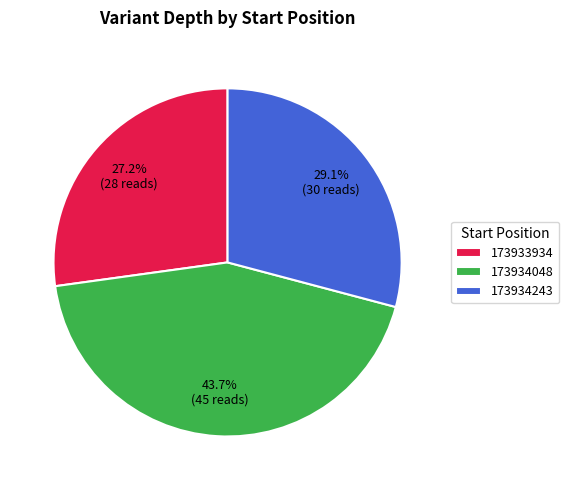

What is the largest slice in the pie chart?

173934048